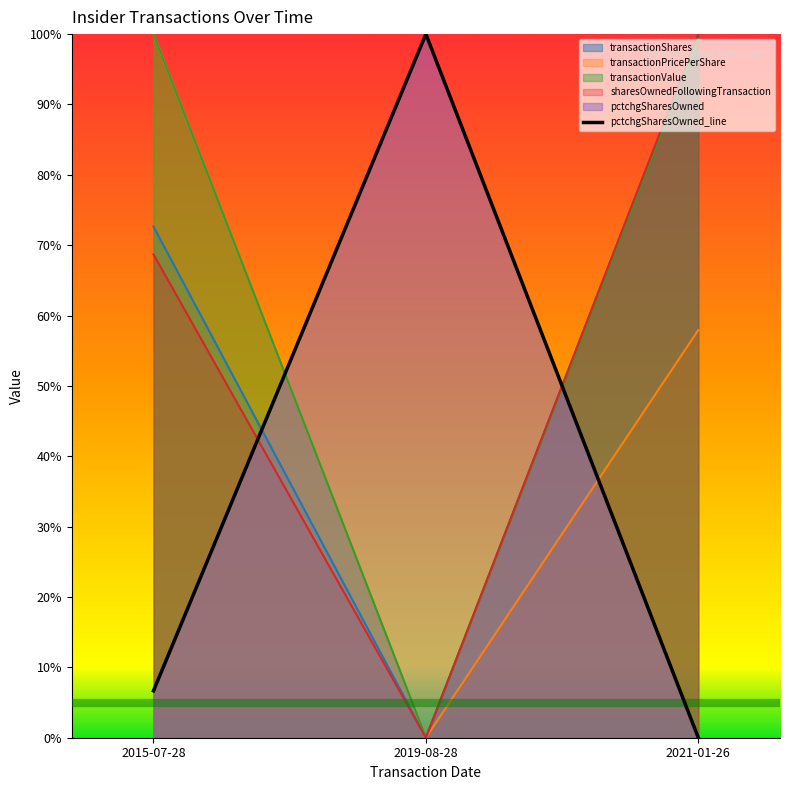

What is the total value across all series at 2015-07-28?

3.5